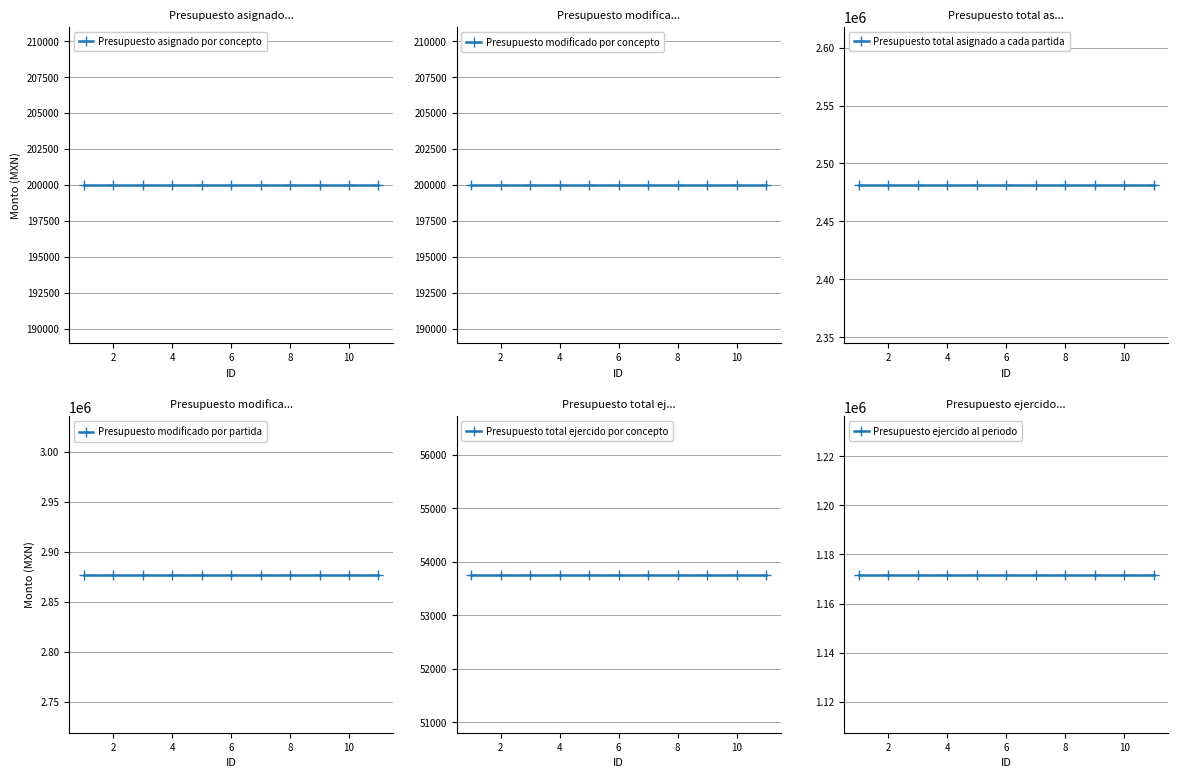

Does the chart display data point markers on the line(s)?

Yes